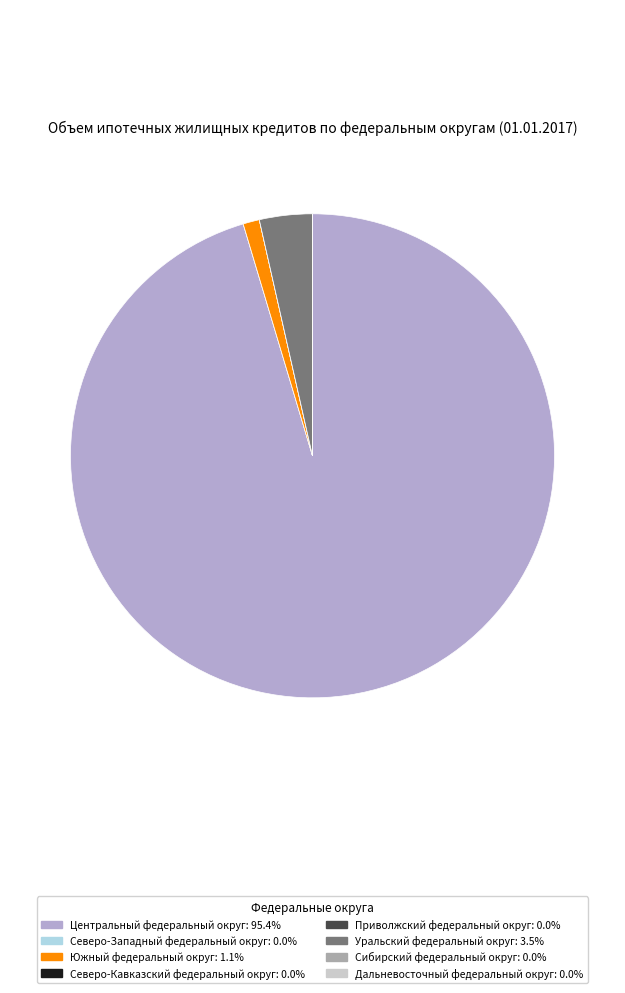

Does any single category account for the majority?

Yes